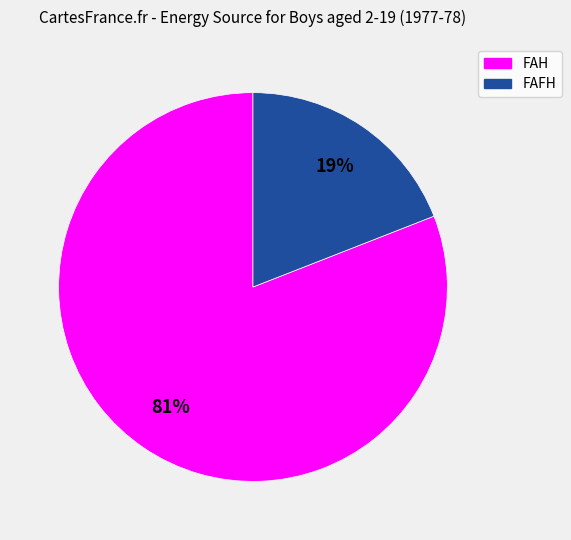

How many segments does this pie chart have?

2